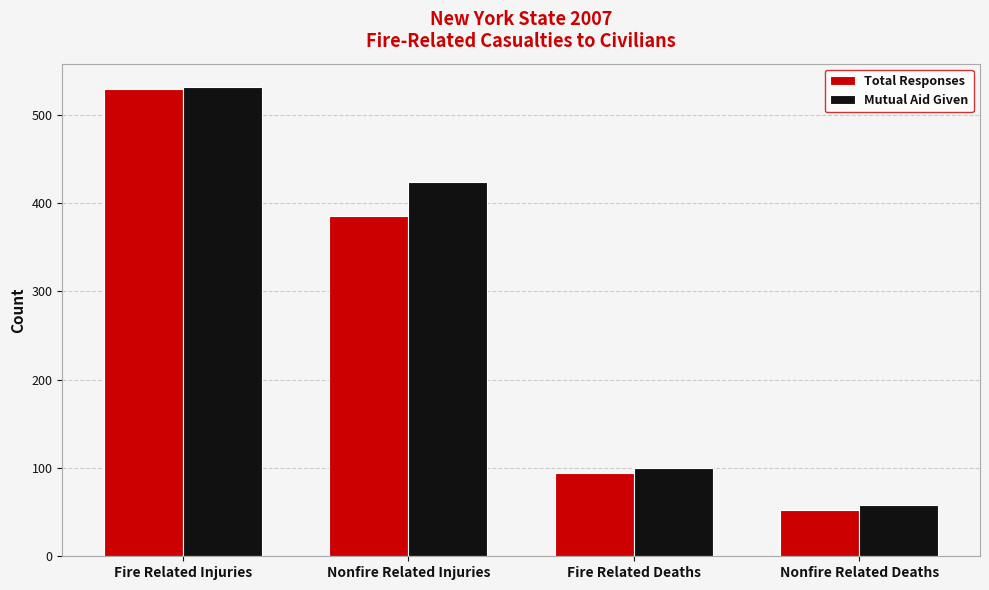

Reading left to right, extract all data points from this chart.

Total Responses: 529	385	94	52
Mutual Aid Given: 531	424	100	58